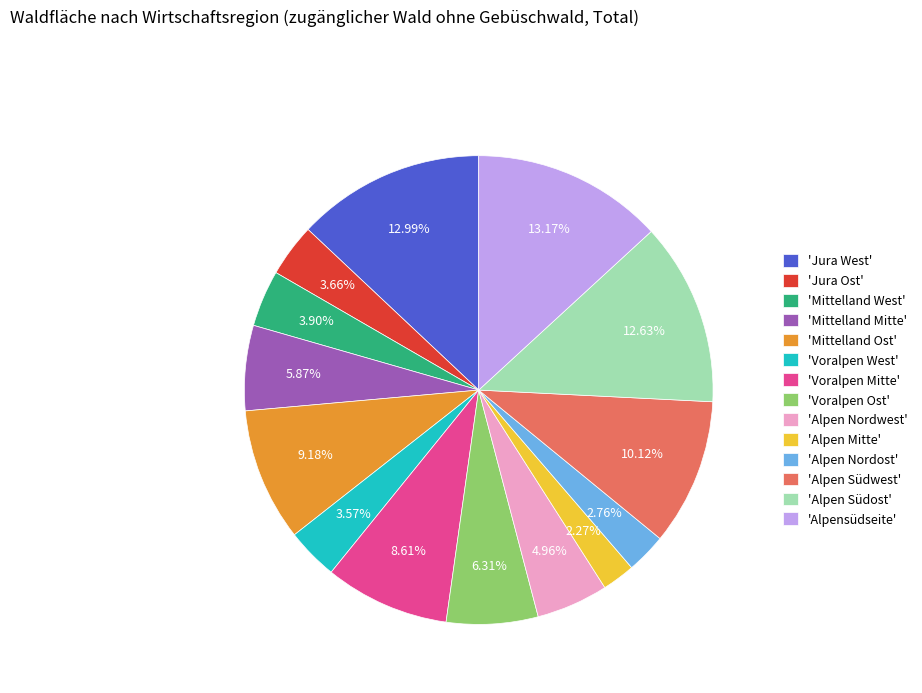

Which has a higher value, 'Mittelland Ost' or 'Alpen Südwest'?

'Alpen Südwest'